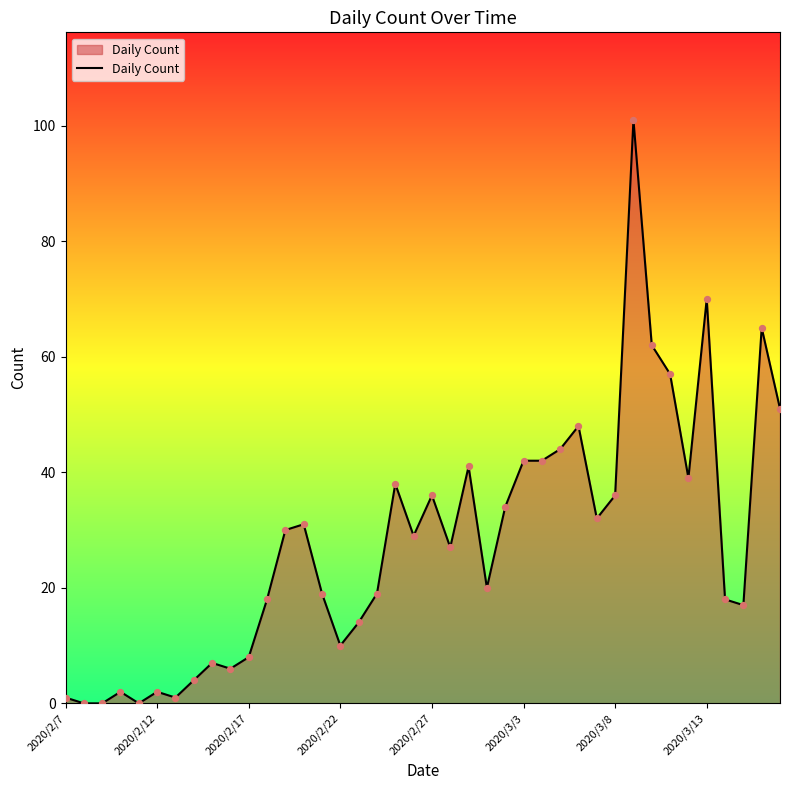

What is the difference between the maximum and minimum values?

101